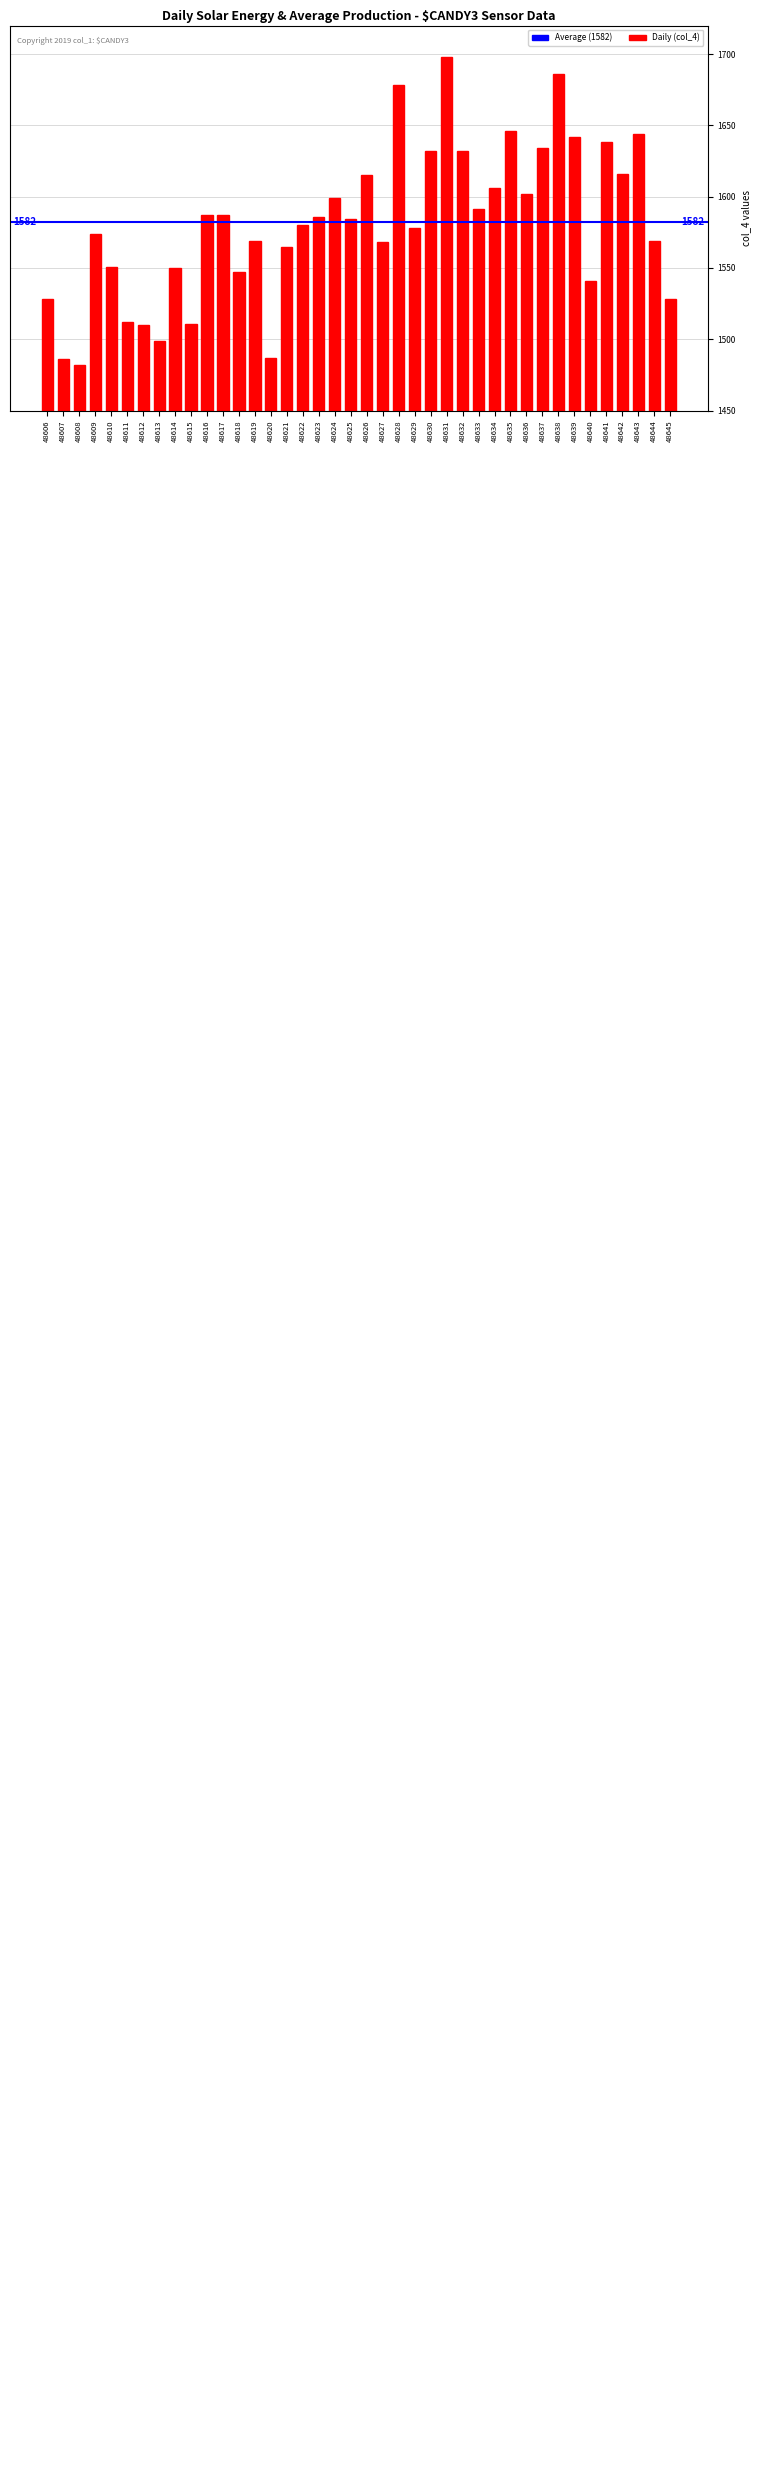

What is the sum of all values?

63238